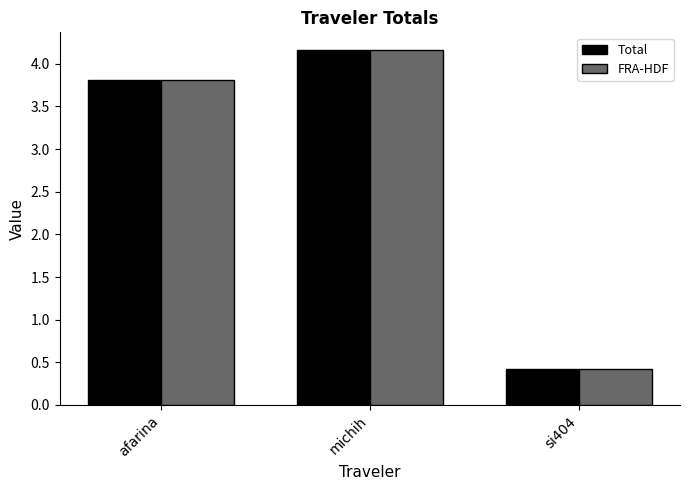

Reading left to right, list all the values displayed in this chart.

Total: 3.8	4.2	0.4
FRA-HDF: 3.8	4.2	0.4